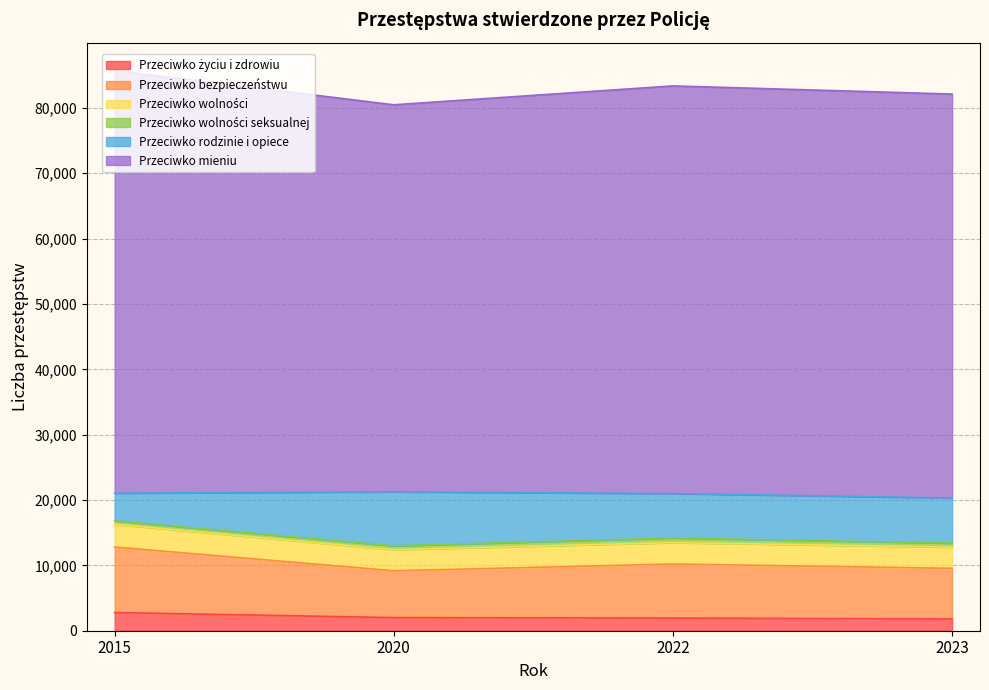

Does the chart have visible grid lines?

Yes